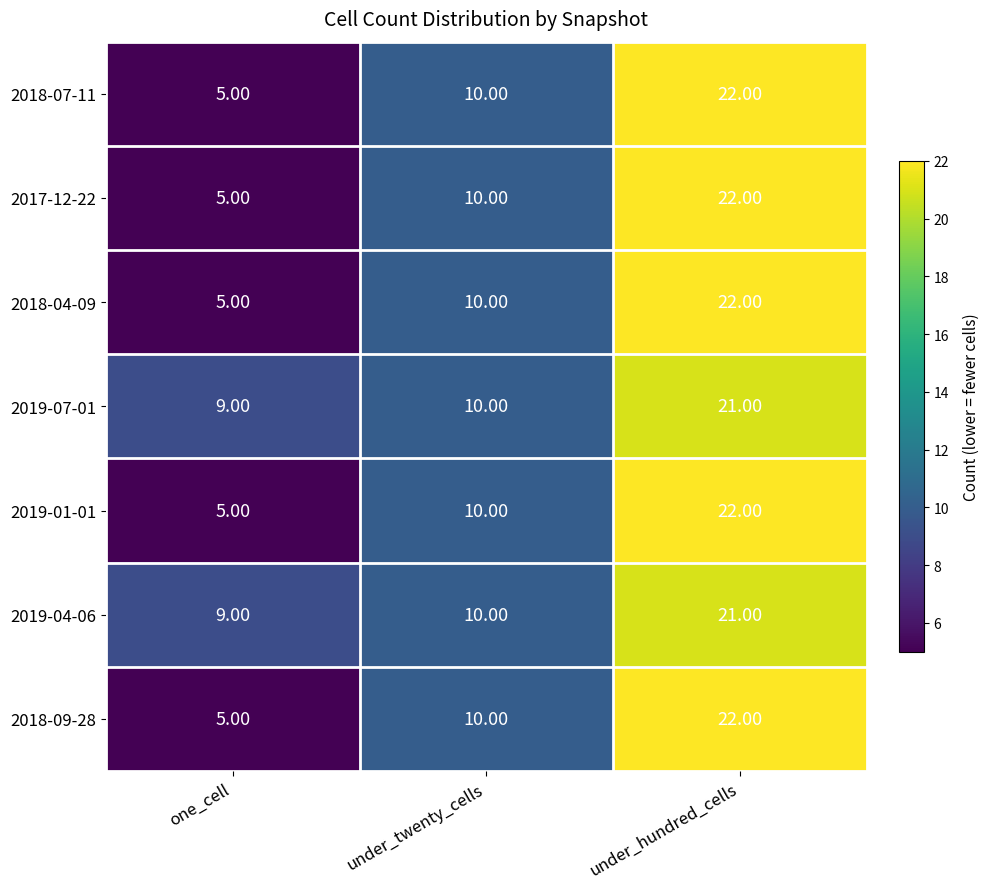

At which category is the sum across all series the highest?

under_hundred_cells